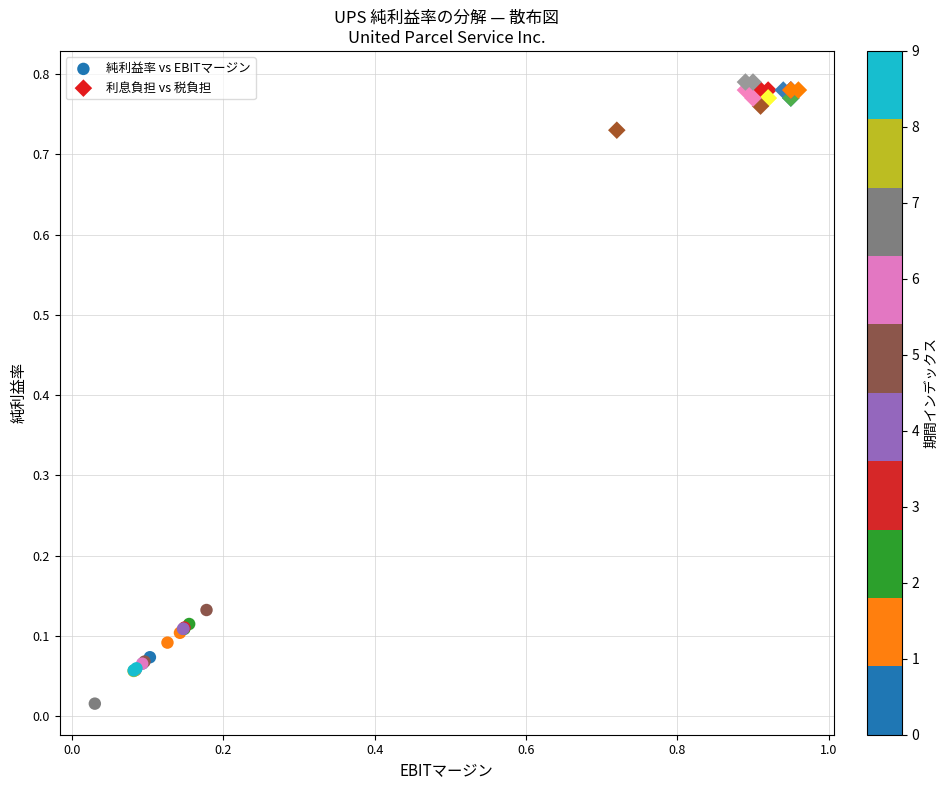

What are all the series names shown in the legend?

純利益率 vs EBITマージン, 利息負担 vs 税負担